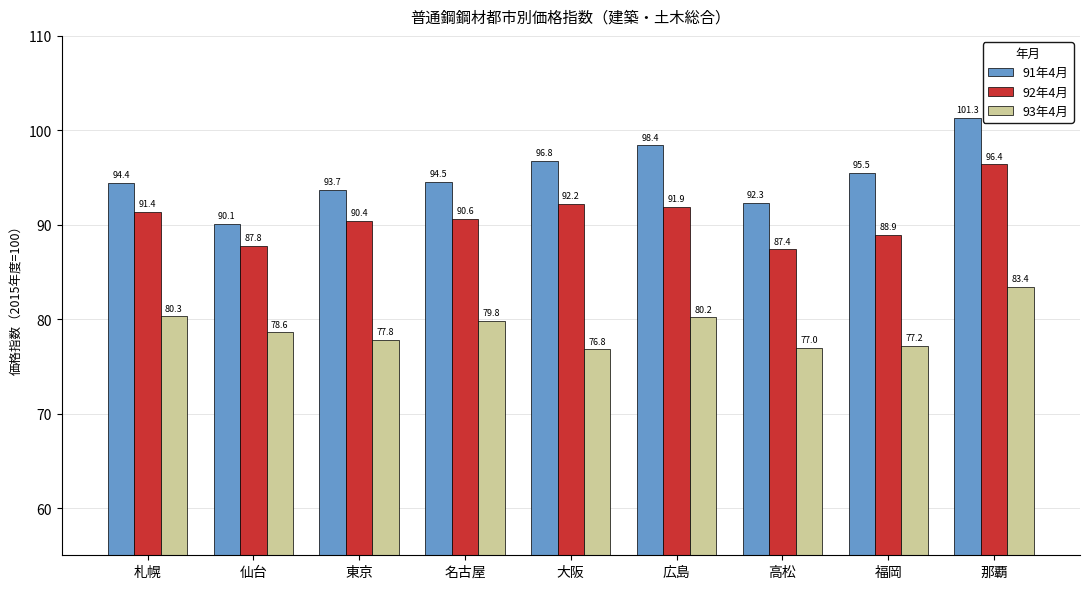

Which series has the widest spread of values?

91年4月